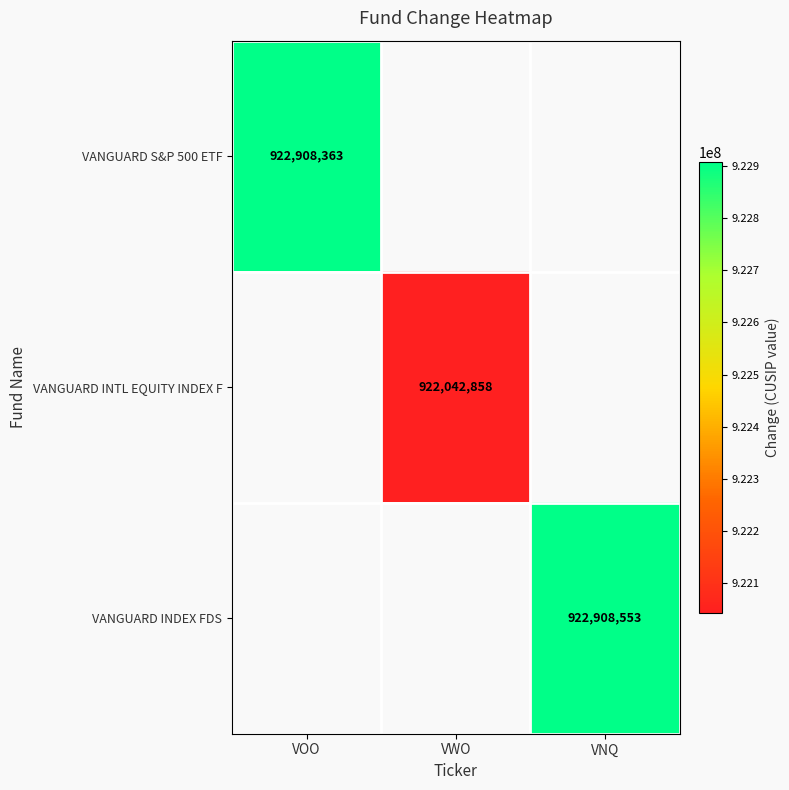

The value of VANGUARD INDEX FDS at VNQ is 922908553. True or false?

True